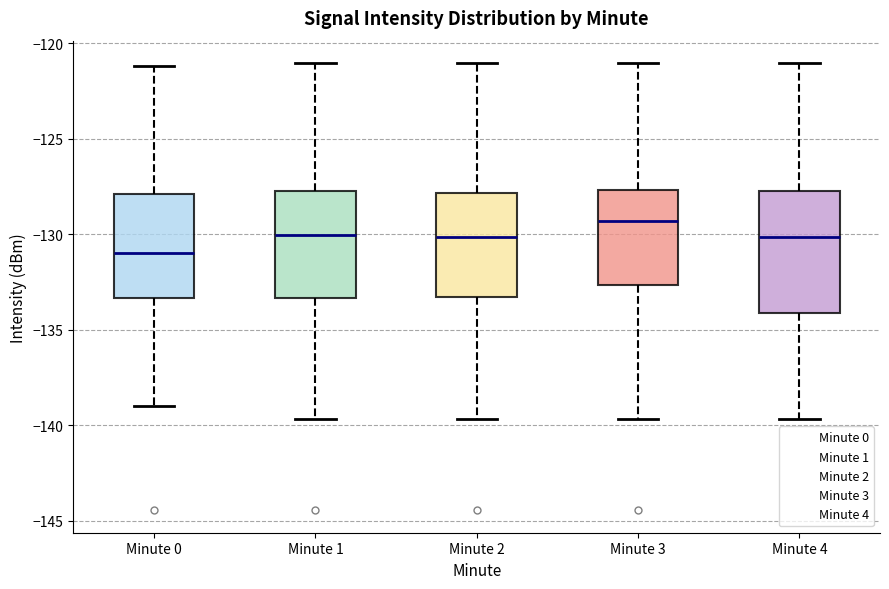

Which box is the tallest, from its lower edge to its upper edge?

Minute 4